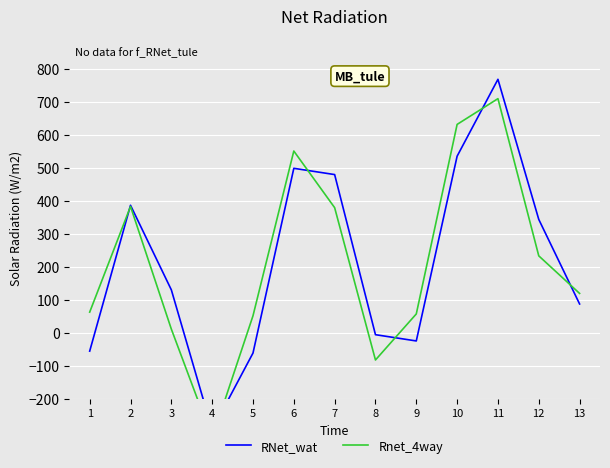

Which series ends up on top after the final intersection of RNet_wat and Rnet_4way?

Rnet_4way